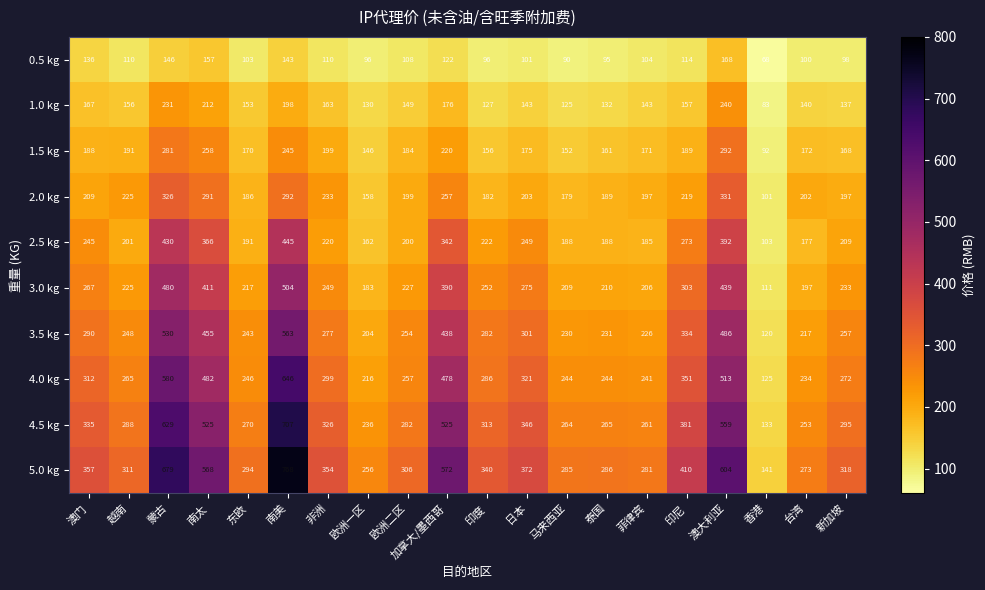

Is it true that 4.5 kg equals 156 at 菲律宾?

False